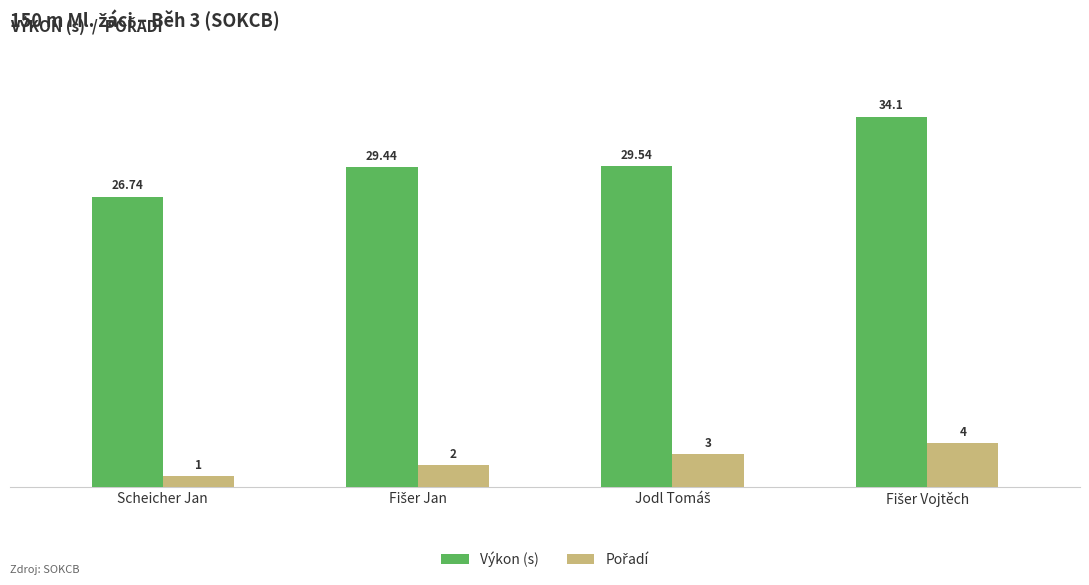

Which category has the lowest value across all series?

Scheicher Jan